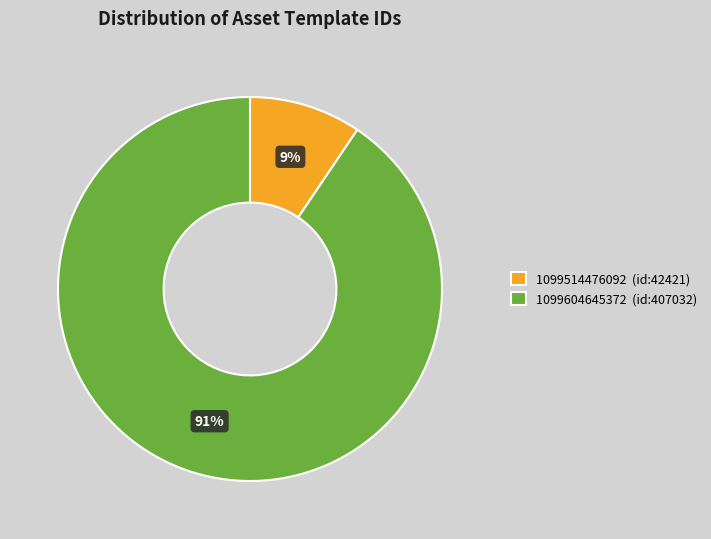

Is the sum of 1099604645372 (id:407032) and 1099514476092 (id:42421) greater than half?

Yes